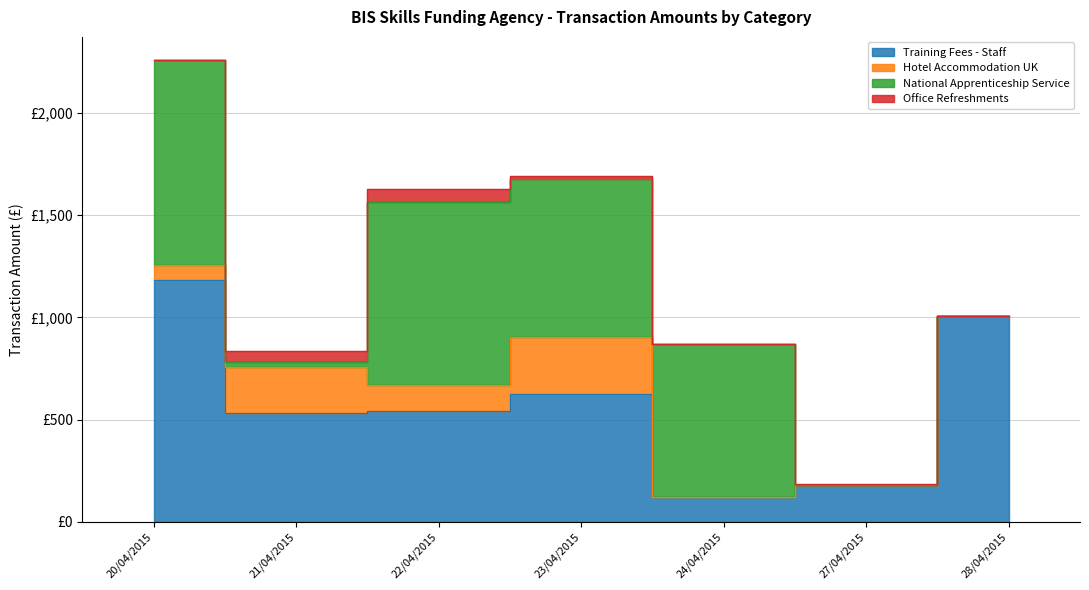

At which category does Training Fees - Staff reach its first local peak?

23/04/2015